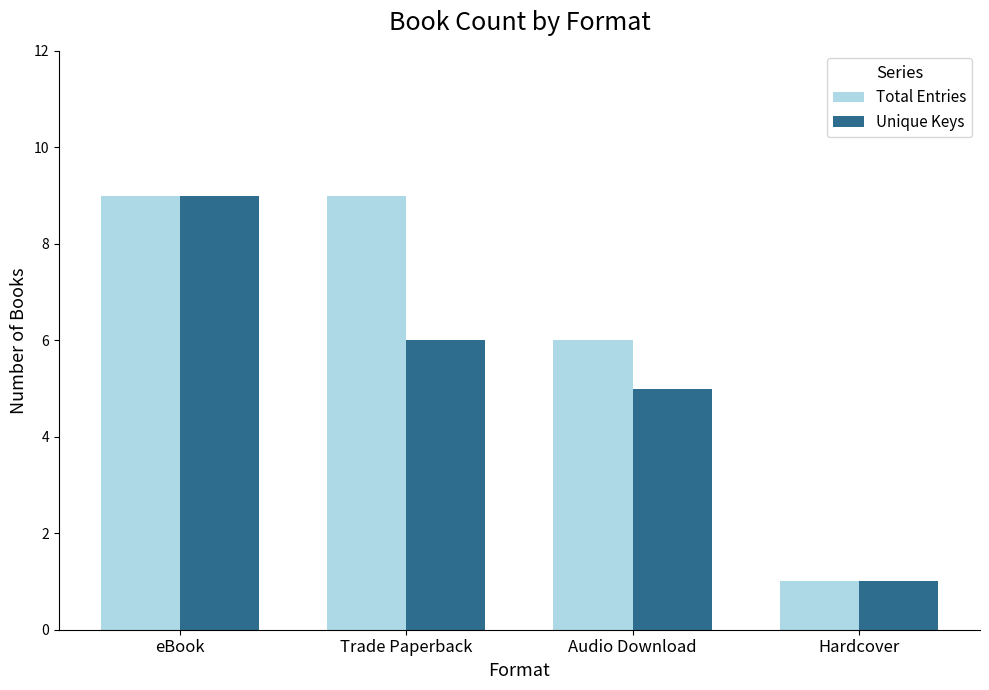

Does the chart contain any negative values?

No